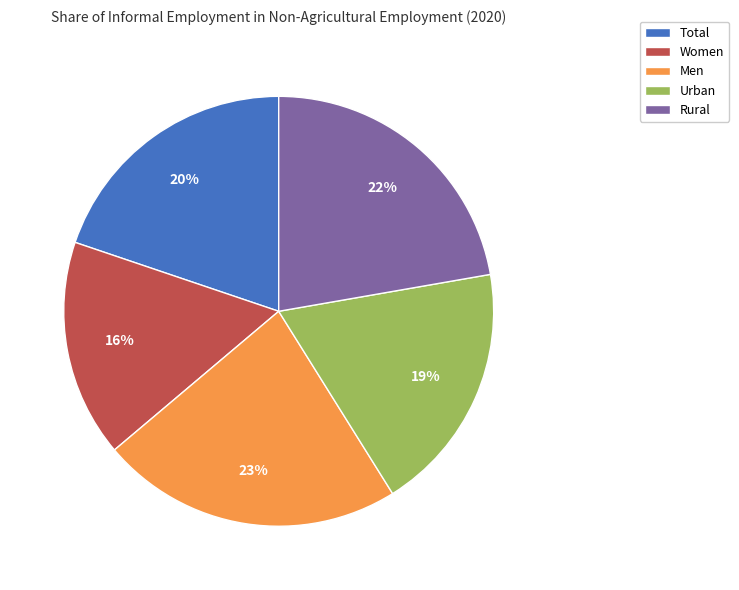

Is there a majority slice in this chart?

No